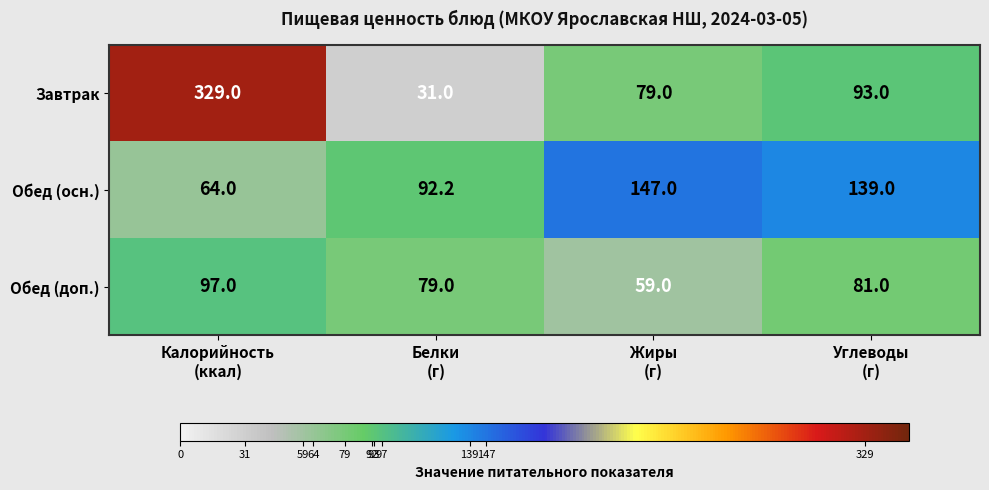

List the series in order of their peak value, lowest first.

Обед (доп.), Обед (осн.), Завтрак